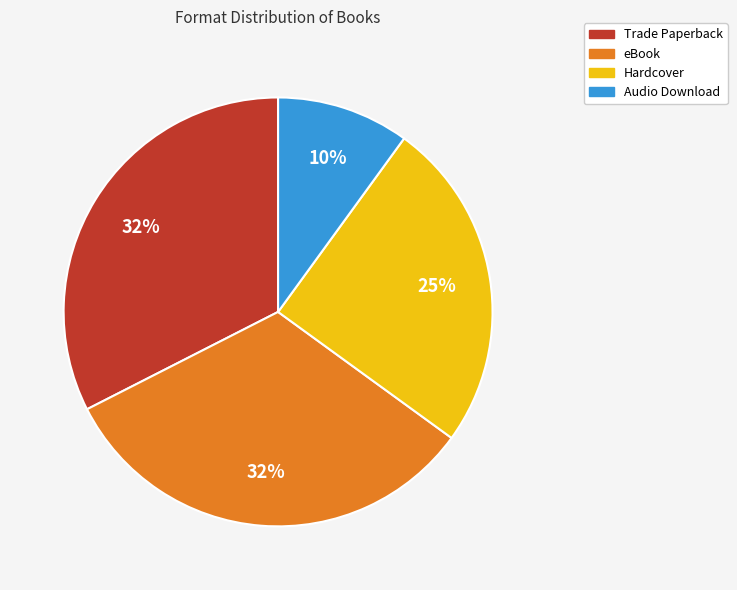

Is there a majority slice in this chart?

No